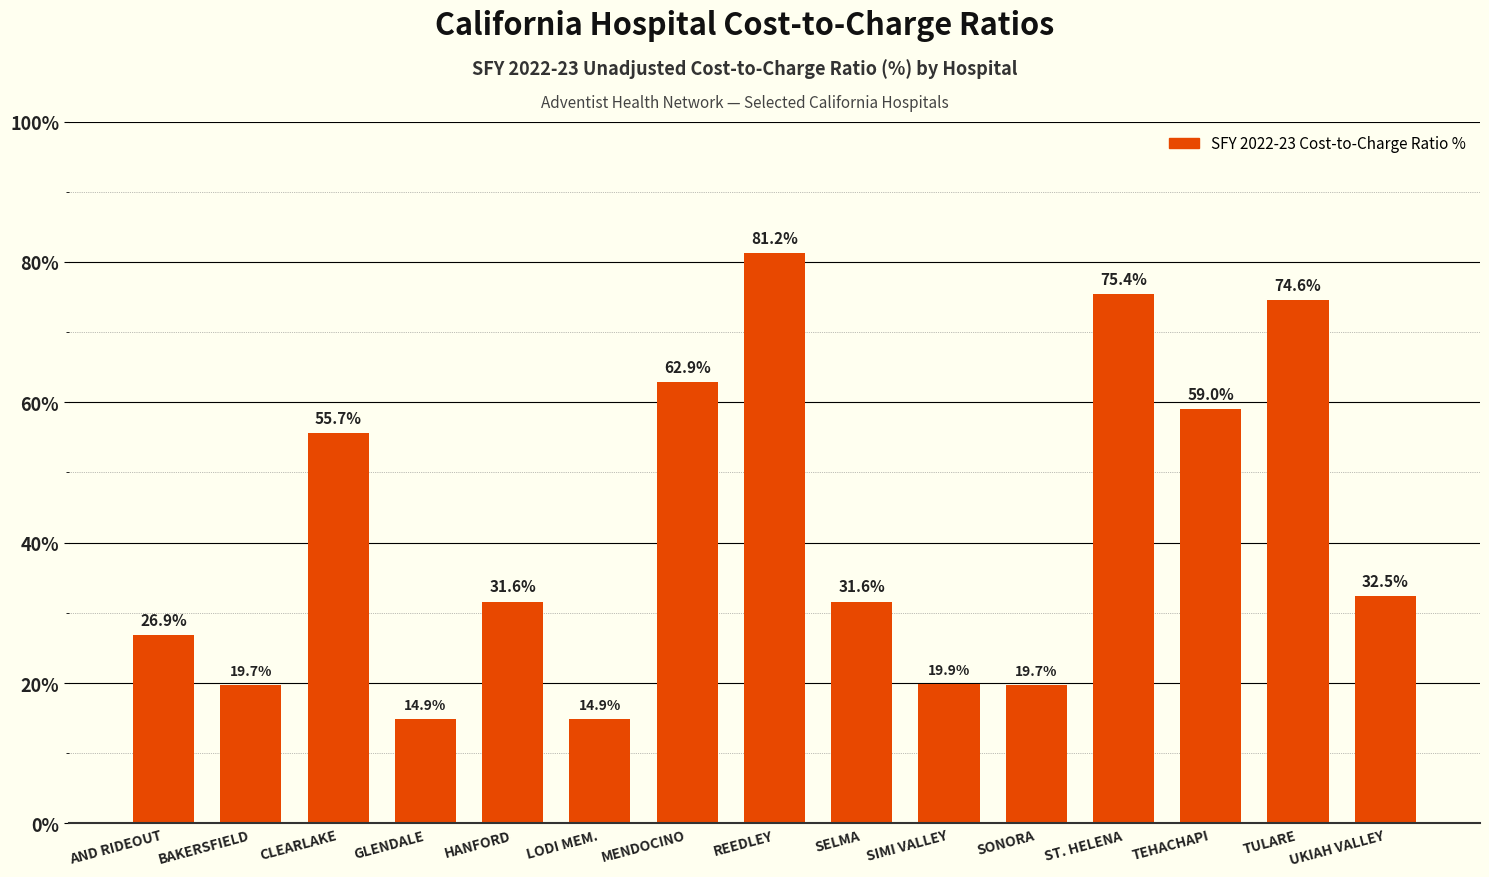

Does the chart contain any negative values?

No